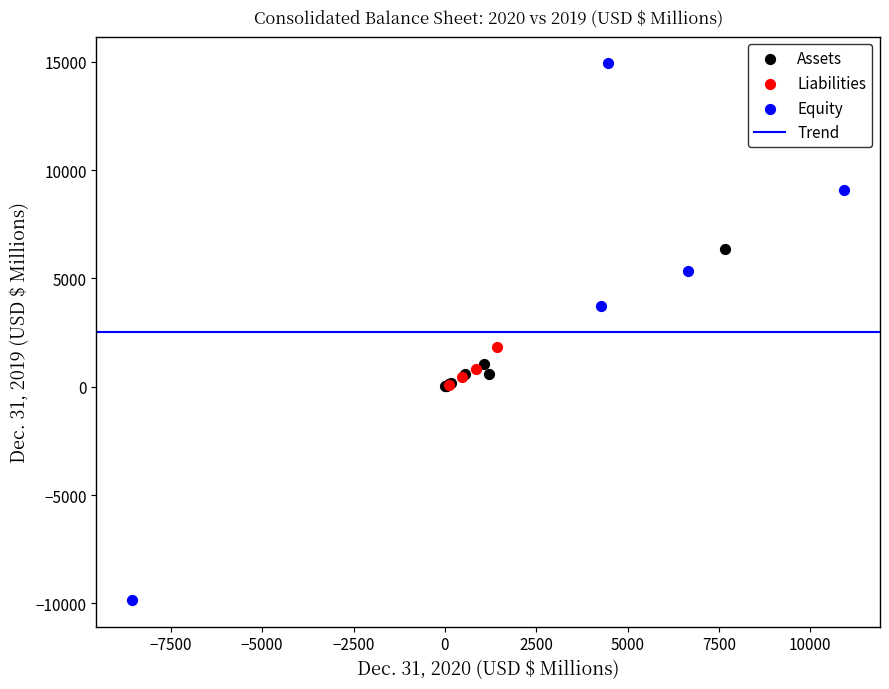

Which series contains the highest Y value?

Equity